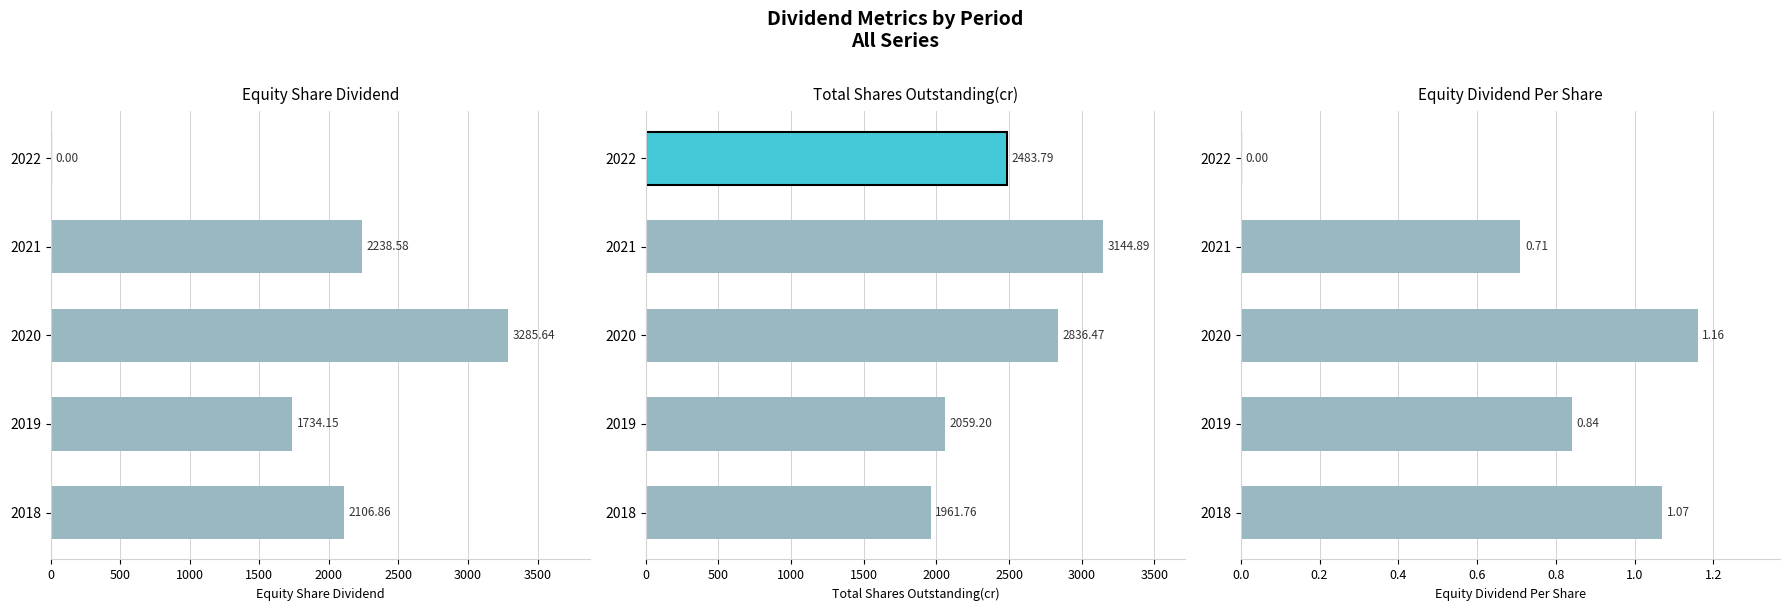

At how many categories does at least one series exceed 1436?

5